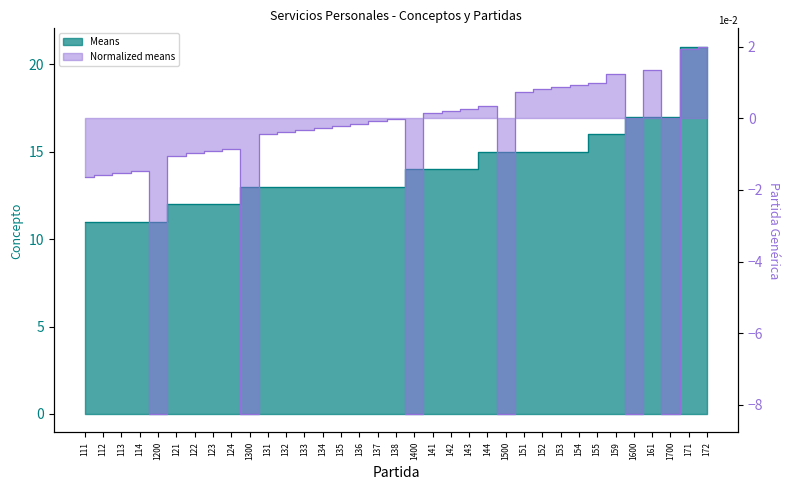

True or false: Concepto_numeric and Partida_numeric intersect in this chart.

False